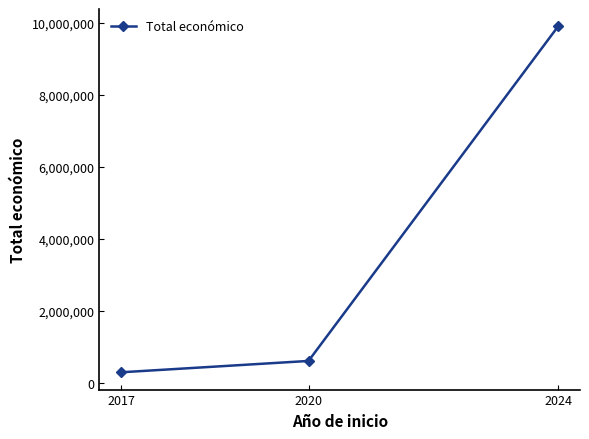

What is the average value?

3594959